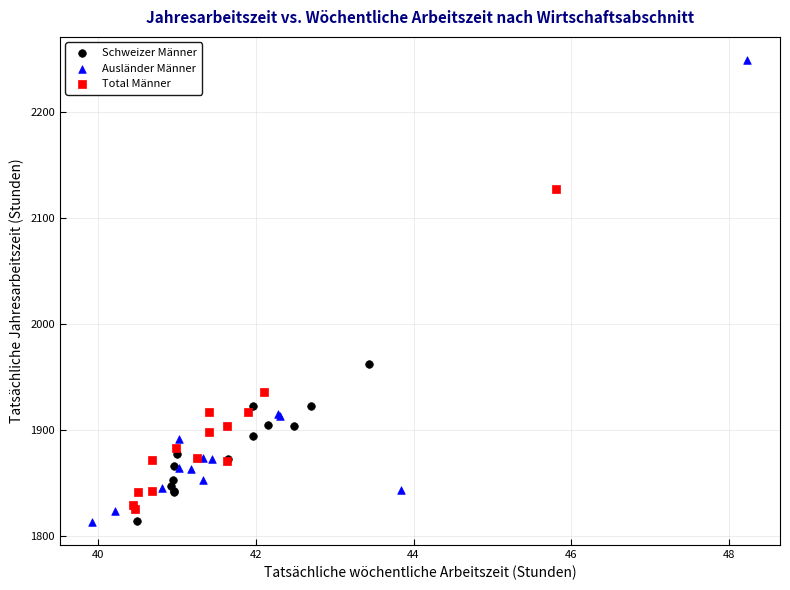

Which series reaches the maximum Y coordinate?

Ausländer Männer